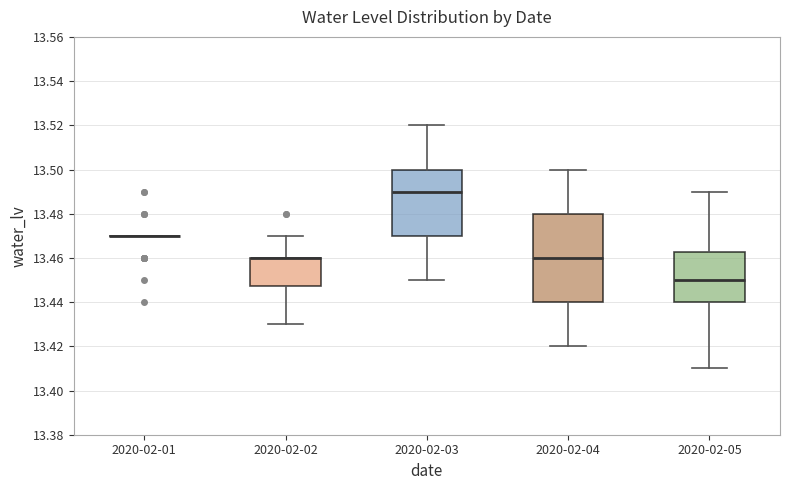

Reading left to right, read every box against the y-axis: the position of its median line, the range the box covers, and the ends of its whiskers. The values are not printed on the chart, so give them approximately, as read against the axis.

2020-02-01: box collapsed to a line at 13.470, whiskers 13.470 to 13.470
2020-02-02: median 13.460 (drawn on the box's upper edge), box 13.448 to 13.460, whiskers 13.430 to 13.470
2020-02-03: median 13.490, box 13.470 to 13.500, whiskers 13.450 to 13.520
2020-02-04: median 13.460, box 13.440 to 13.480, whiskers 13.420 to 13.500
2020-02-05: median 13.450, box 13.440 to 13.462, whiskers 13.410 to 13.490